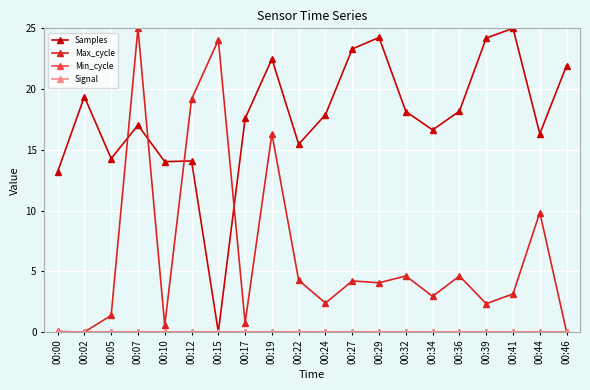

True or false: Signal and Max_cycle cross at least once.

False